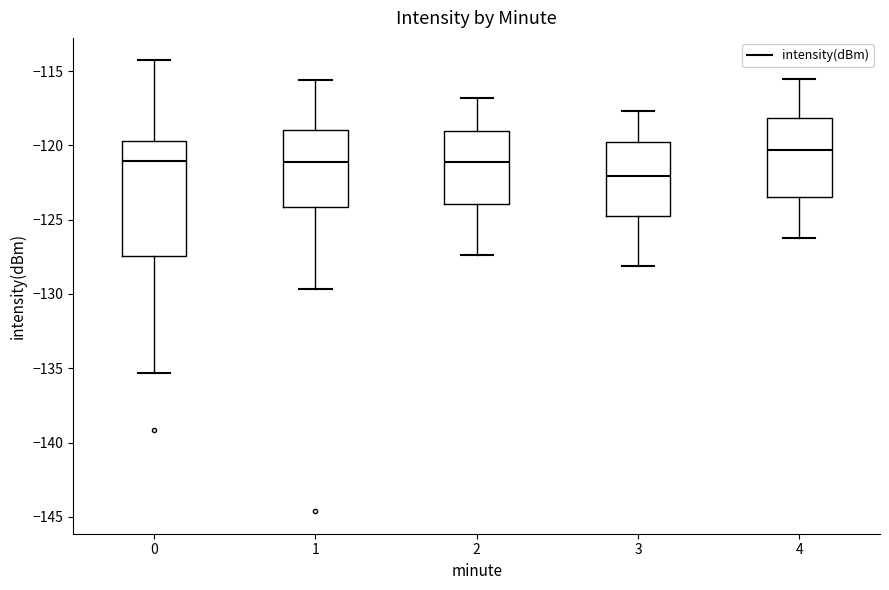

Reading left to right, read every box against the y-axis: the position of its median line, the range the box covers, and the ends of its whiskers. The values are not printed on the chart, so give them approximately, as read against the axis.

0: median -121.0, box -127.5 to -119.5, whiskers -135.5 to -114.5
1: median -121.0, box -124.0 to -119.0, whiskers -129.5 to -115.5
2: median -121.0, box -124.0 to -119.0, whiskers -127.5 to -117.0
3: median -122.0, box -125.0 to -120.0, whiskers -128.0 to -117.5
4: median -120.5, box -123.5 to -118.0, whiskers -126.0 to -115.5